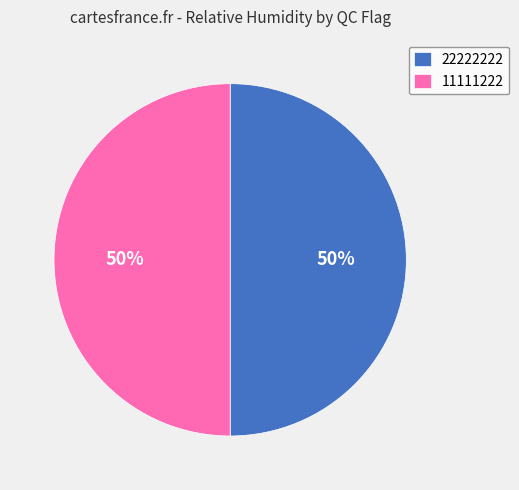

What percentage is the 22222222 slice, to the nearest percent?

50%